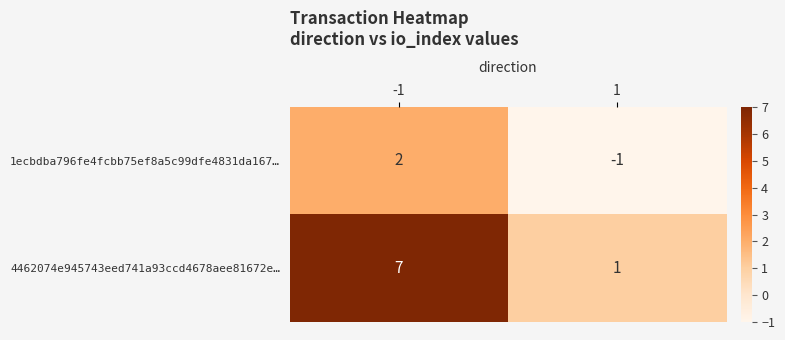

What is the greatest value displayed?

7